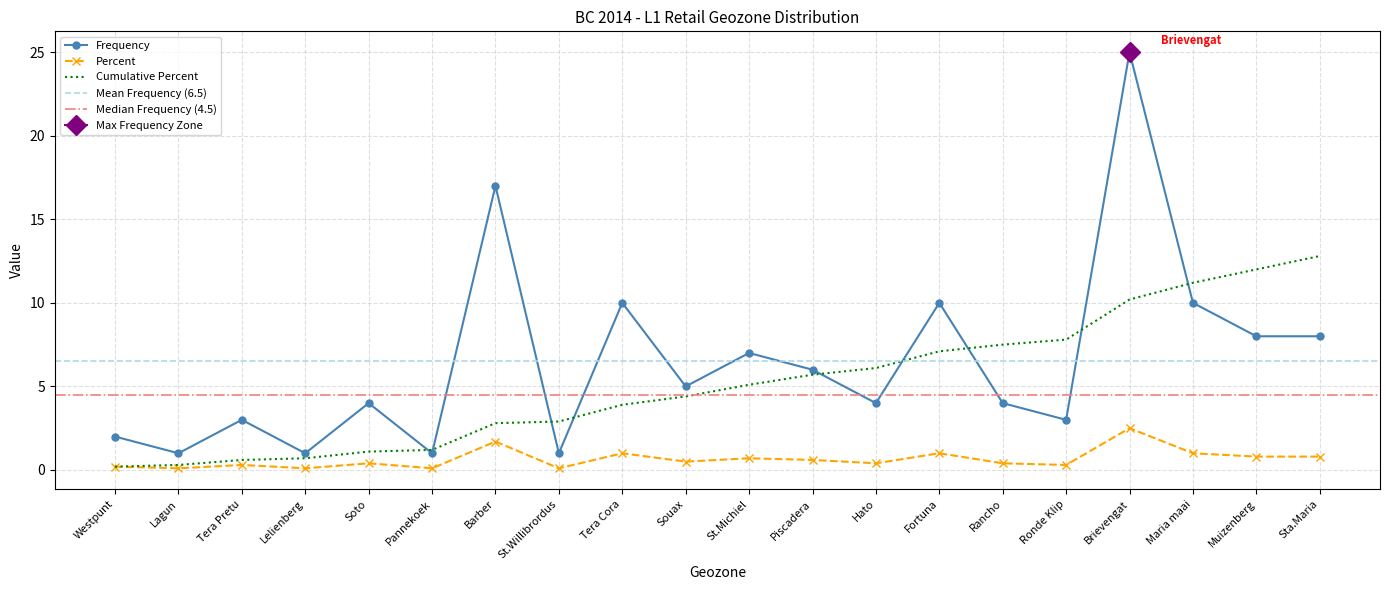

The value of Cumulative Percent at St.Willibrordus is 5.1. True or false?

False